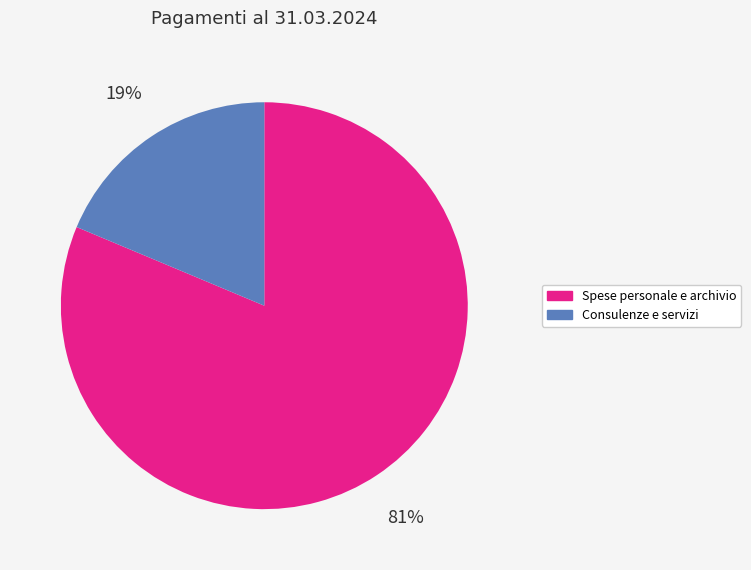

Does any single category account for the majority?

Yes